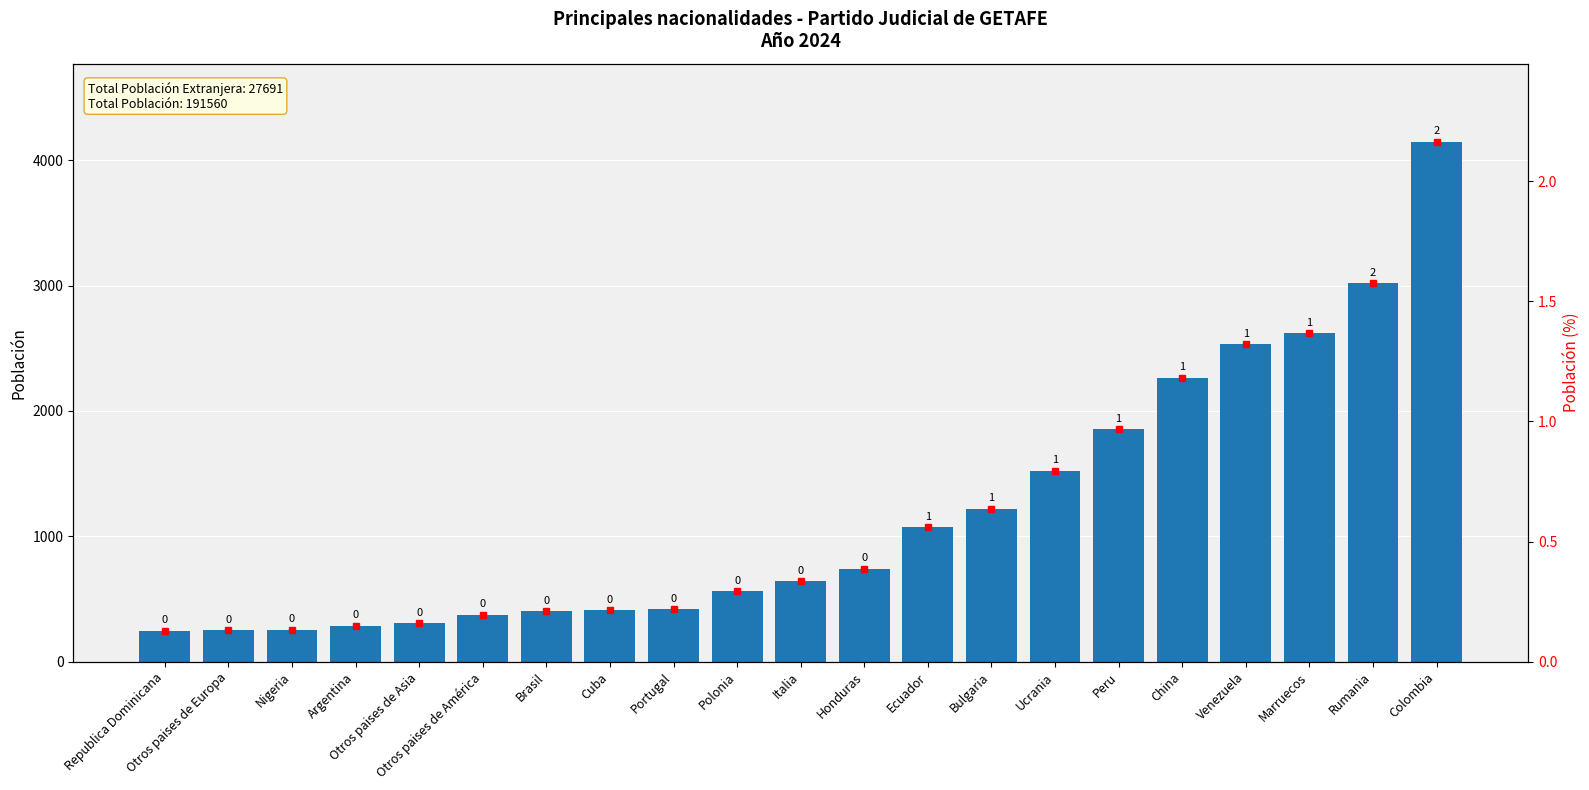

What is the sum of all values?

25160